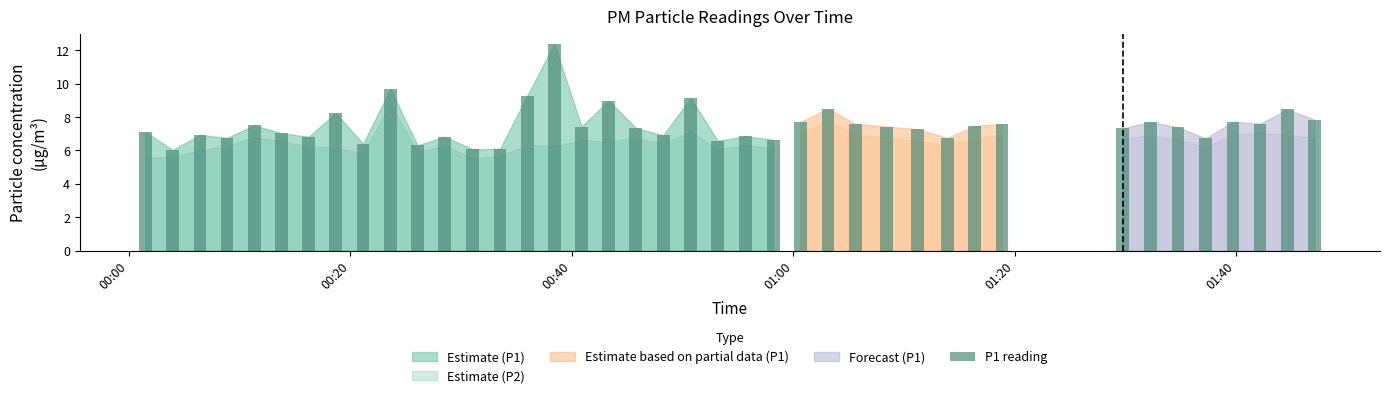

What is the value of the 7th bar from the left?

6.8